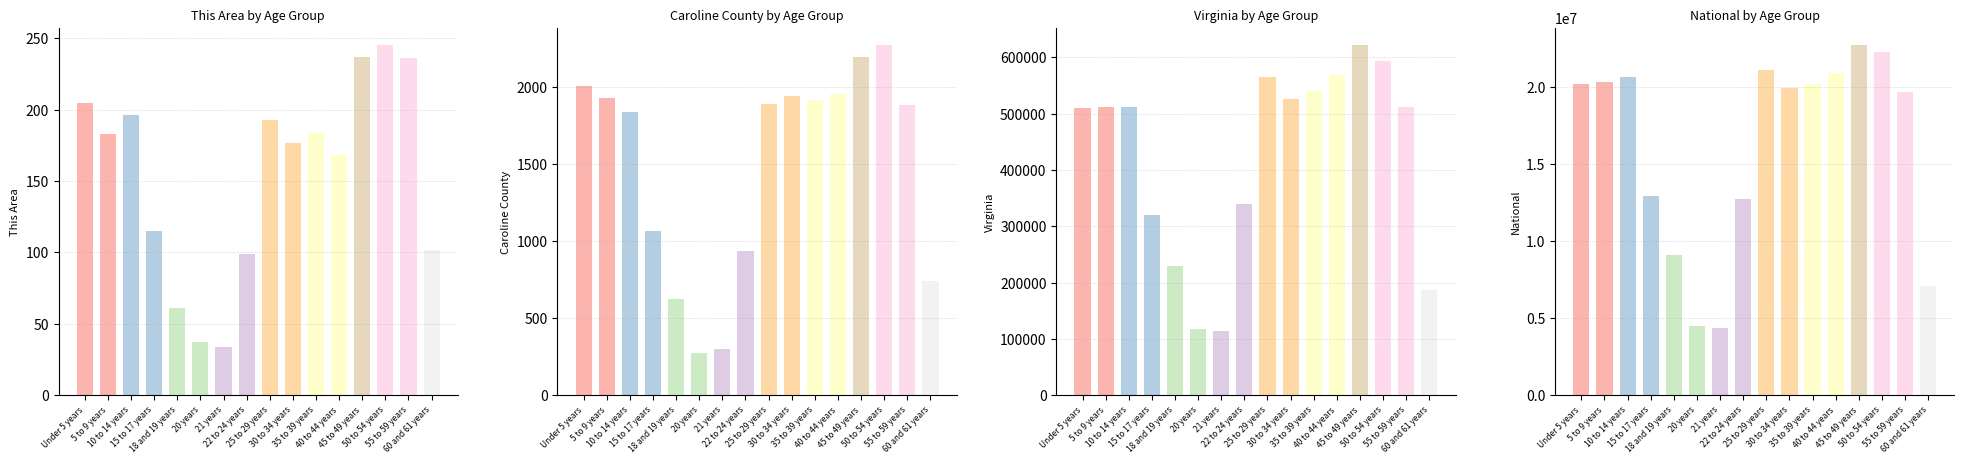

Is it true that Caroline County equals 2272 at 50 to 54 years?

True